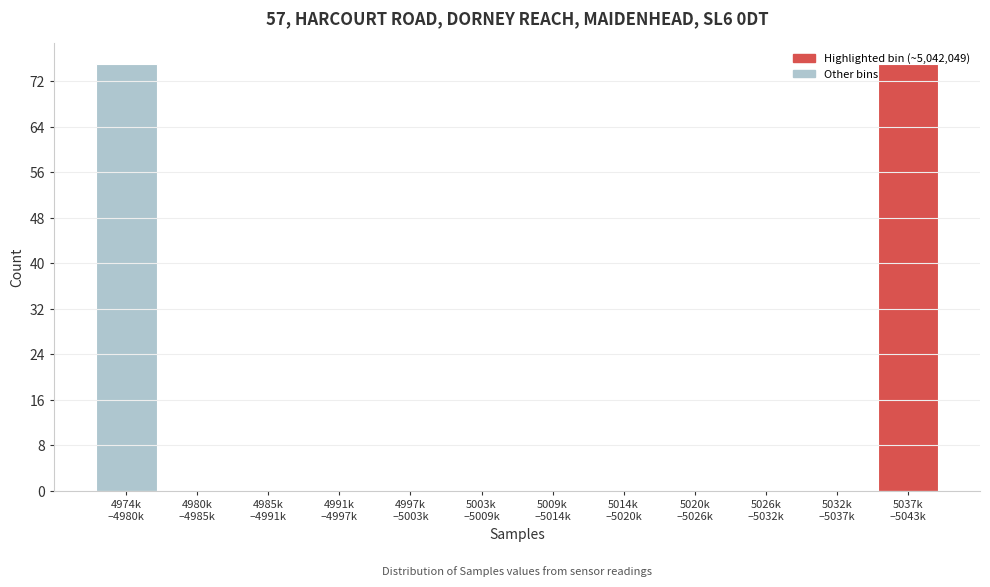

What is the sum of all values?

150